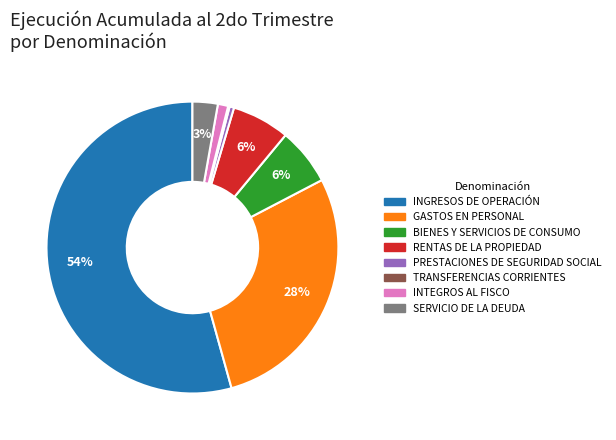

Which has a higher value, BIENES Y SERVICIOS DE CONSUMO or SERVICIO DE LA DEUDA?

BIENES Y SERVICIOS DE CONSUMO